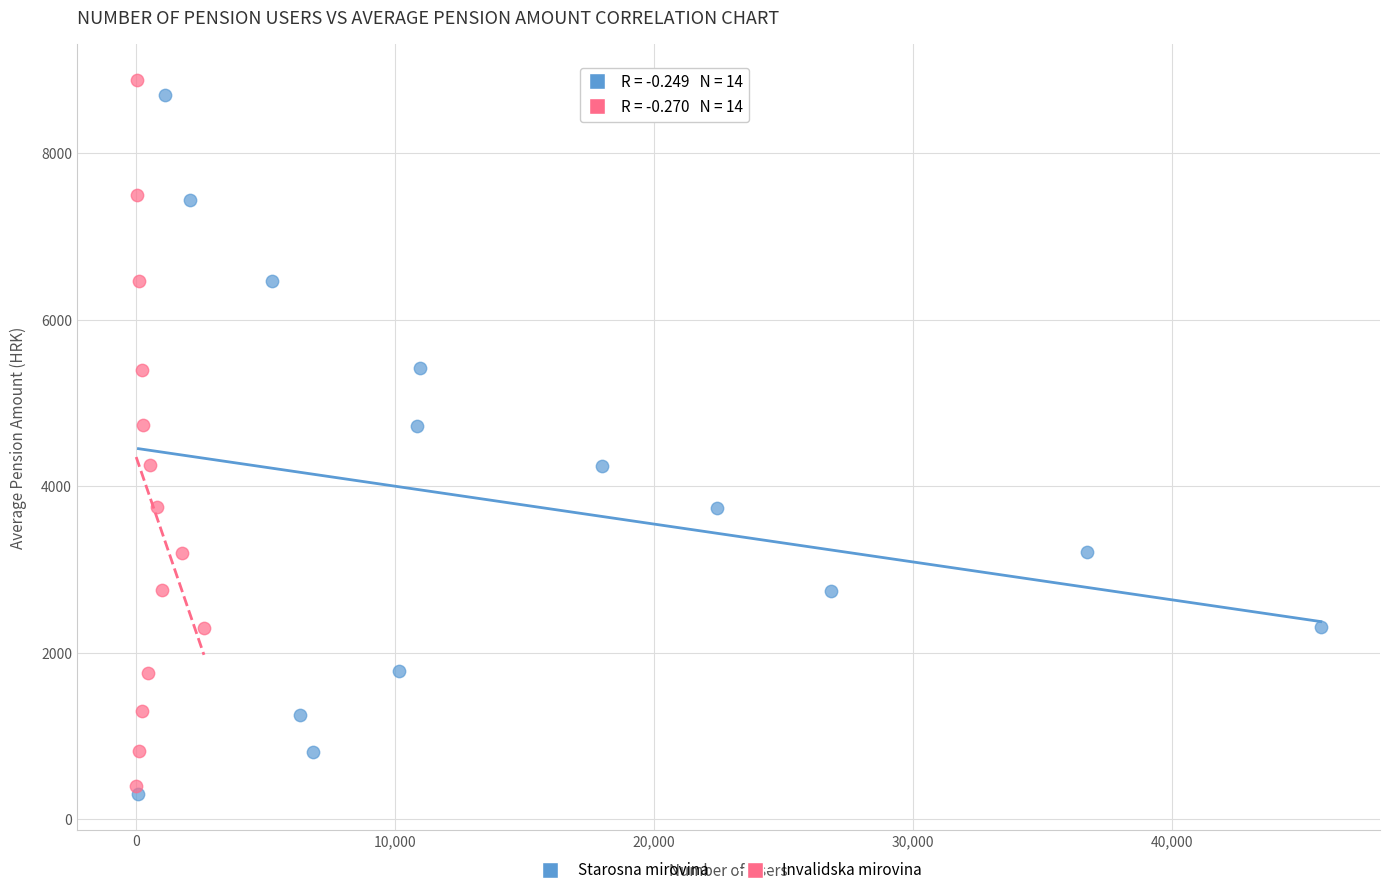

Which series has the widest spread of Y values?

Invalidska mirovina